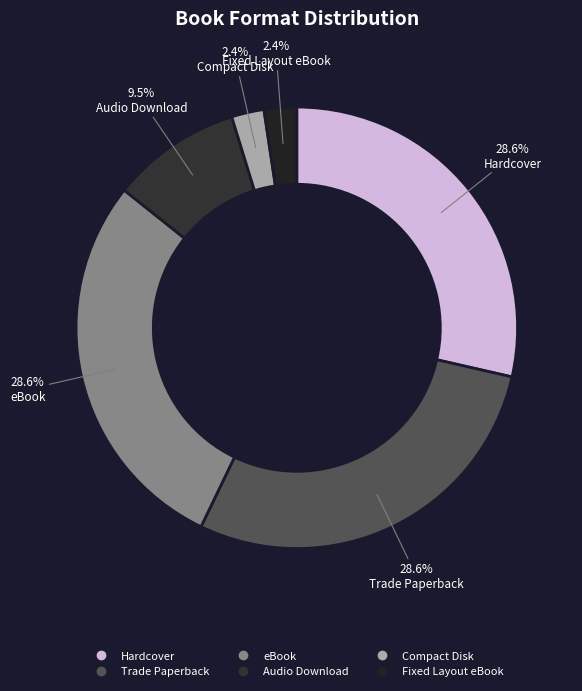

To the nearest percent, what is the average slice percentage?

17%